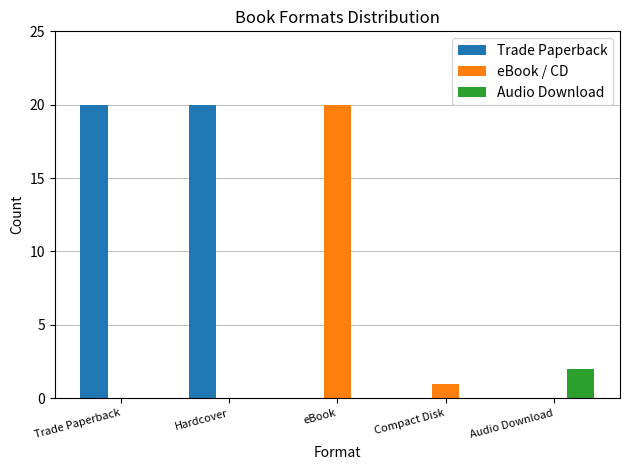

True or false: Audio Download has a value of -1 at Compact Disk.

False